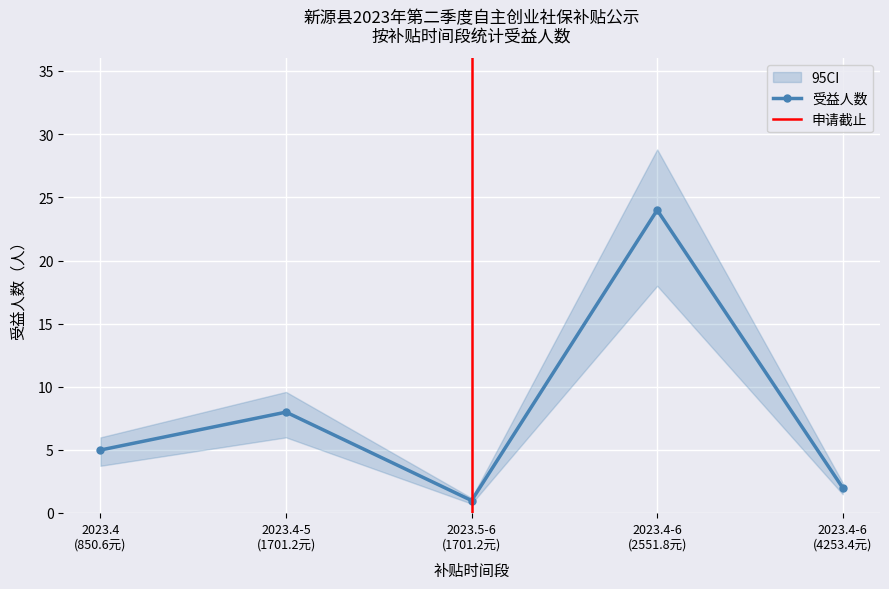

What is the value of the 受益人数 point at the 3rd from the left?

1